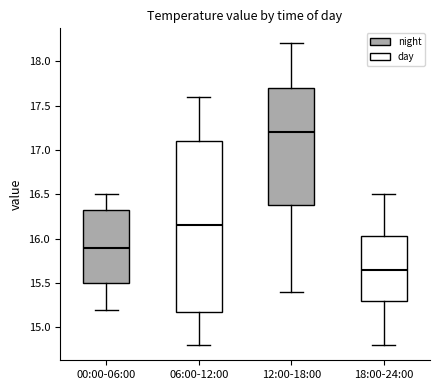

Where does the median line of the box for 12:00-18:00 sit on the y-axis? The values are not printed on the chart, so give them approximately, as read against the axis.

17.20